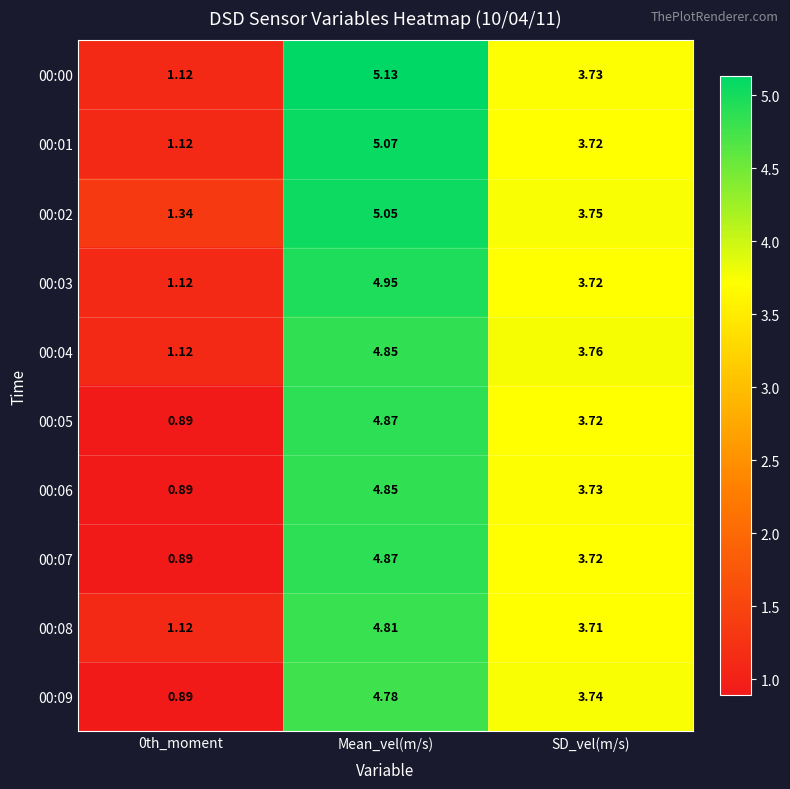

Where does the 00:00 series first go above 3?

Mean_vel(m/s)